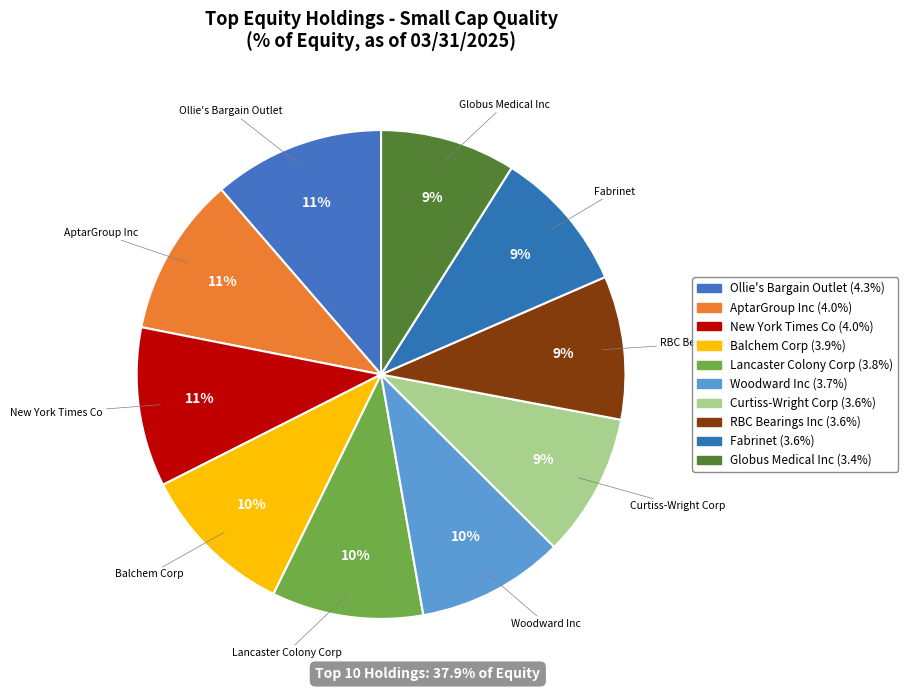

To the nearest percent, what is the difference between the largest and smallest slice percentages?

2%